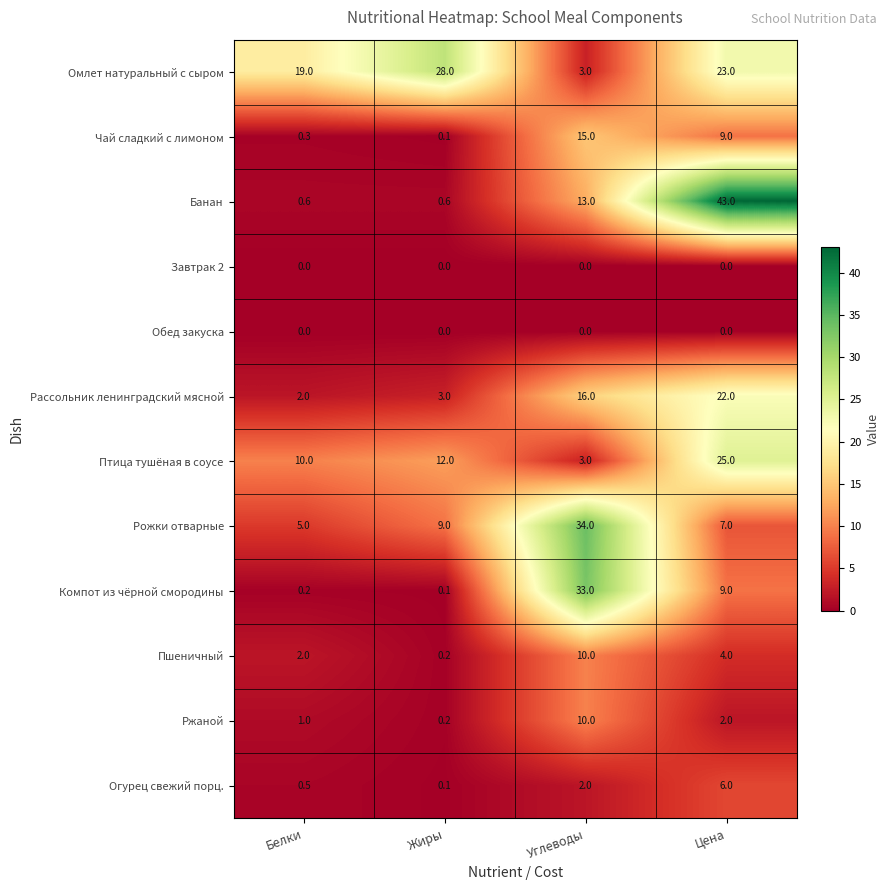

What is the maximum value shown in the chart?

43.0